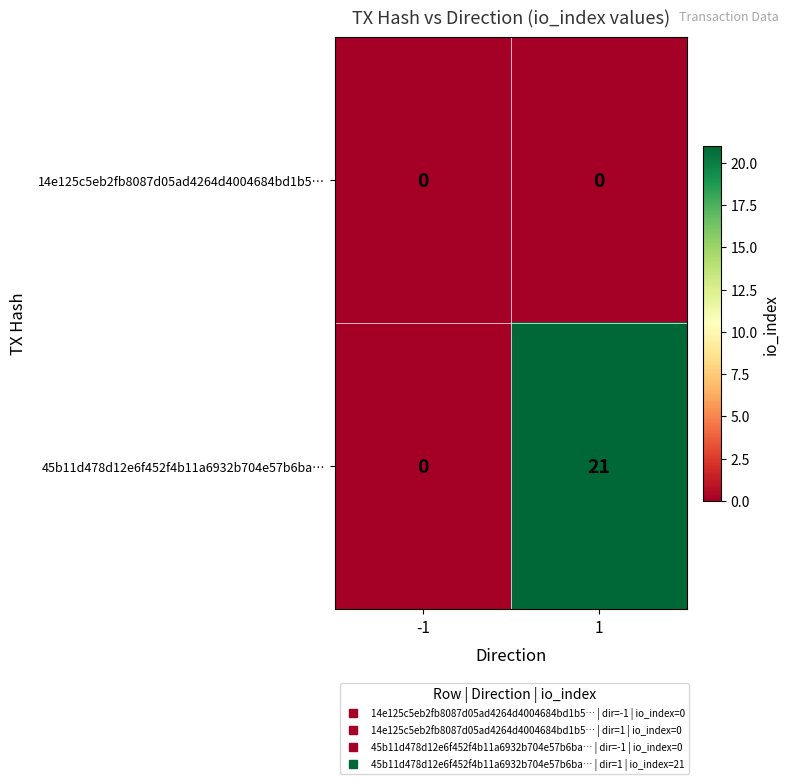

Rank the series by their average value, from lowest to highest.

14e125c5eb2fb8087d05ad4264d4004684bd1b5…, 45b11d478d12e6f452f4b11a6932b704e57b6ba…